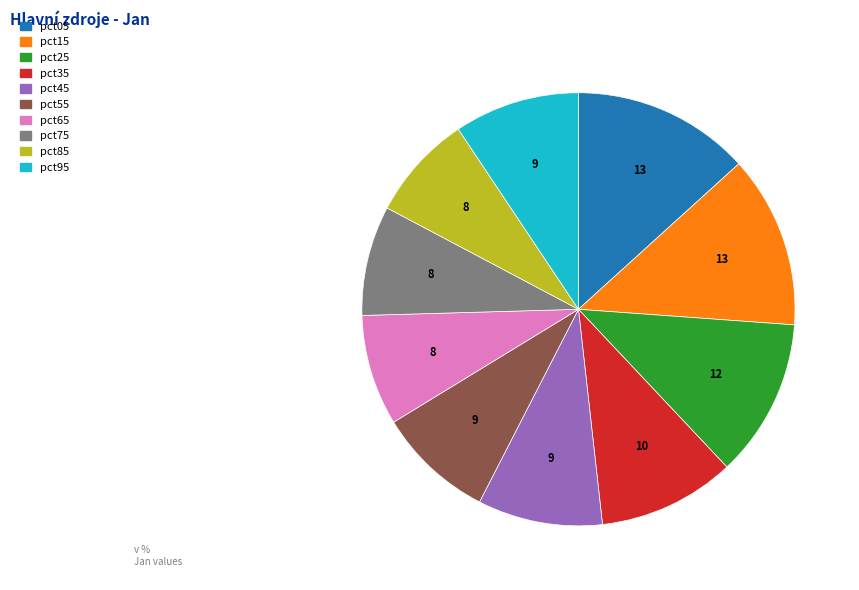

True or false: pct75 accounts for 21% of the total.

False